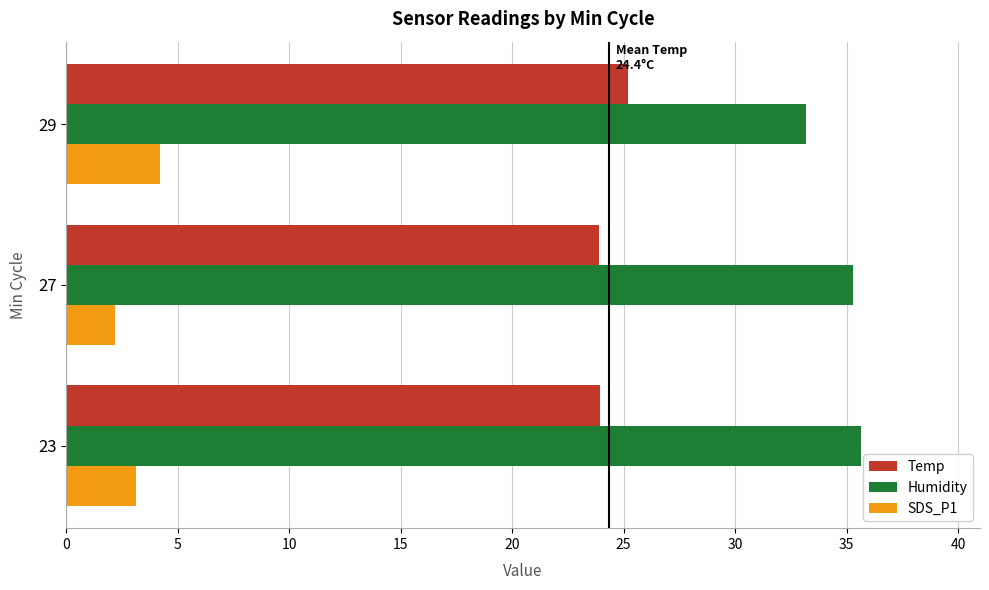

Which series has the largest total across all categories?

Humidity